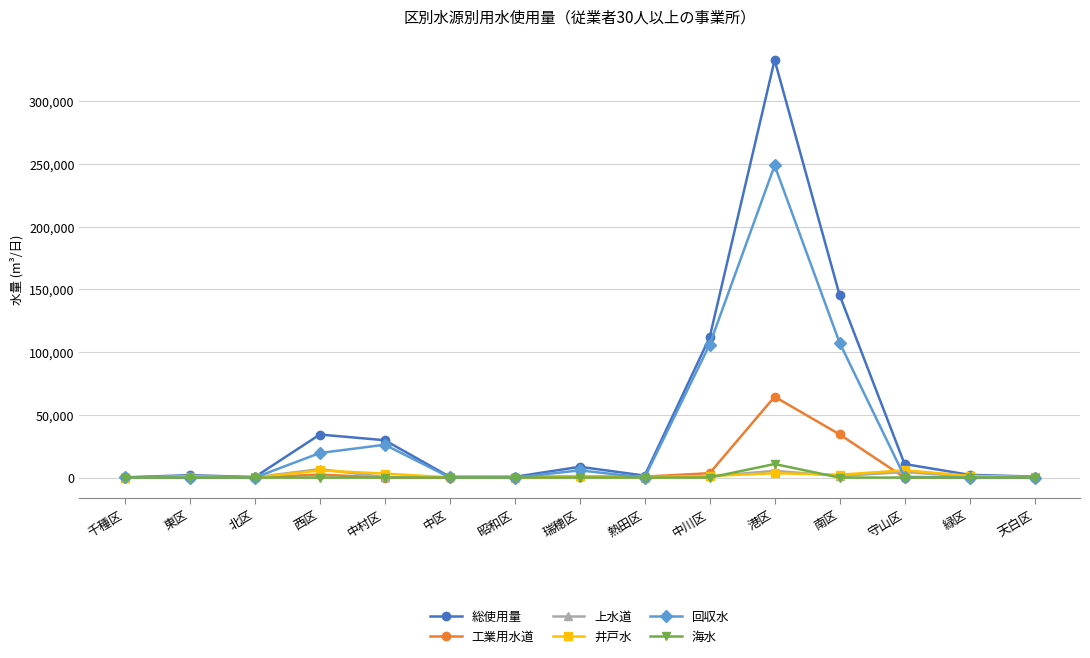

How many lines are shown in the chart?

6